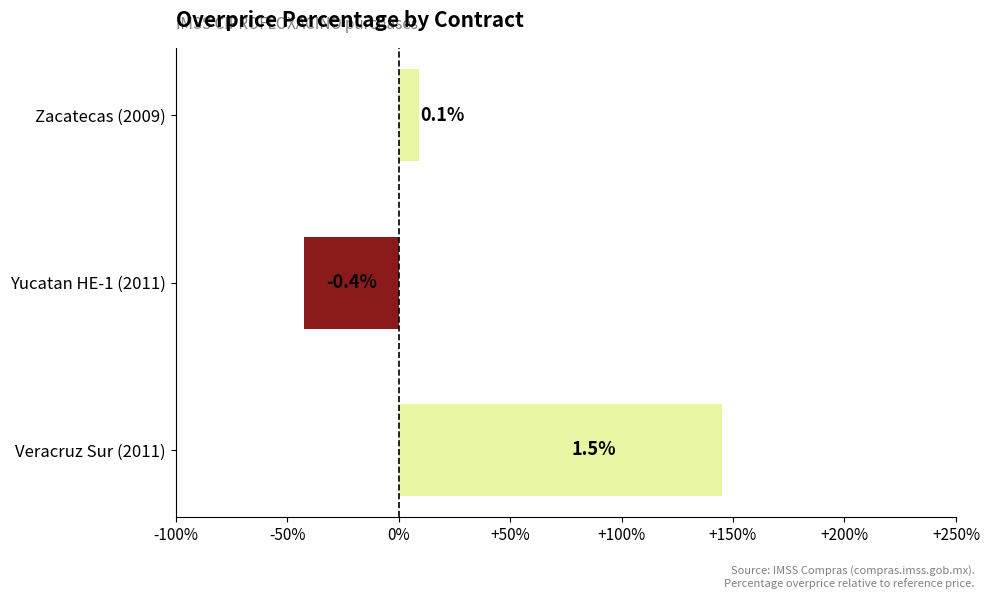

Which label corresponds to the largest value in the chart?

Veracruz Sur (2011)